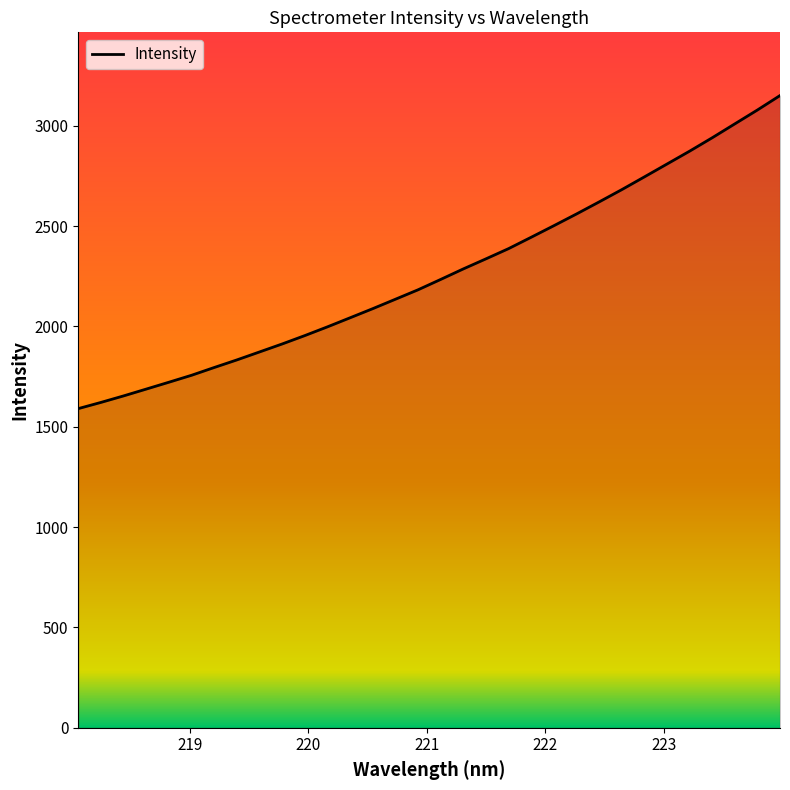

What is the difference between the maximum and minimum values?

1559.9